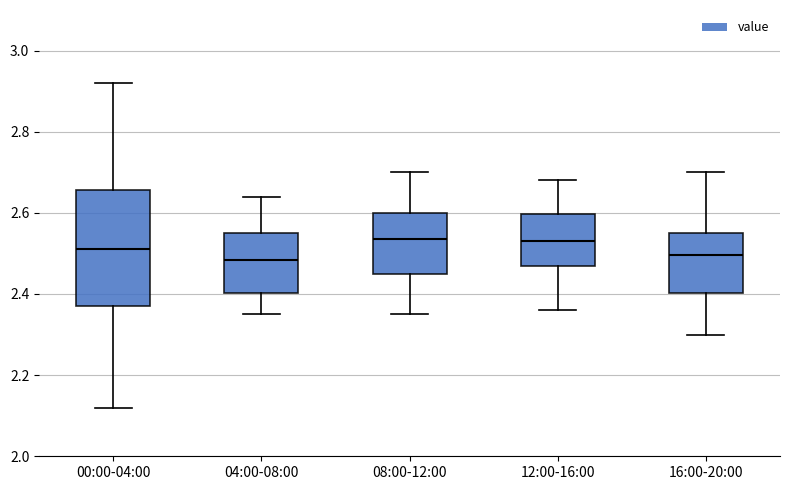

Reading left to right, read every box against the y-axis: the position of its median line, the range the box covers, and the ends of its whiskers. The values are not printed on the chart, so give them approximately, as read against the axis.

00:00-04:00: median 2.52, box 2.38 to 2.66, whiskers 2.12 to 2.92
04:00-08:00: median 2.48, box 2.40 to 2.56, whiskers 2.36 to 2.64
08:00-12:00: median 2.54, box 2.46 to 2.60, whiskers 2.36 to 2.70
12:00-16:00: median 2.54, box 2.48 to 2.60, whiskers 2.36 to 2.68
16:00-20:00: median 2.50, box 2.40 to 2.56, whiskers 2.30 to 2.70